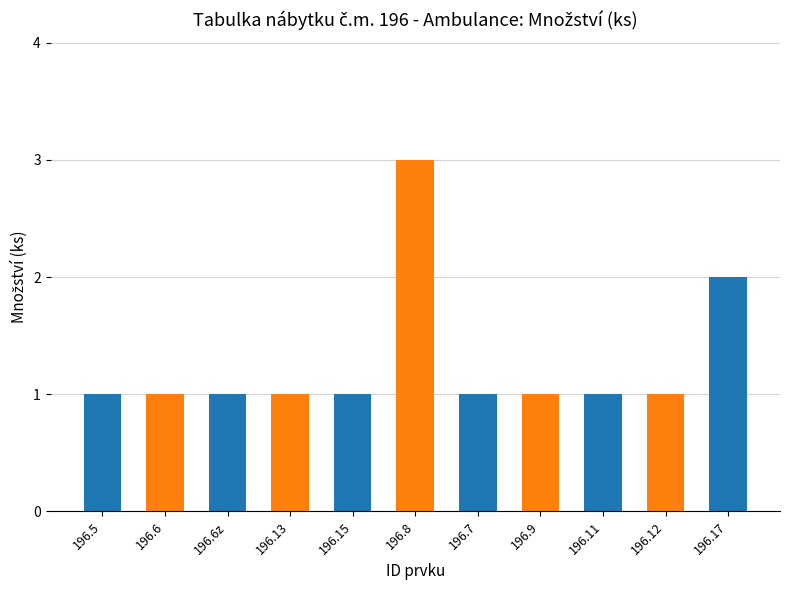

What is the label of the 7th bar from the left?

196.7